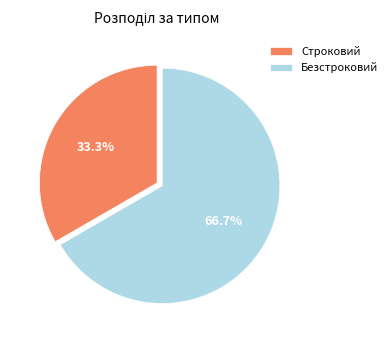

What percentage is the Строковий slice, to the nearest percent?

33%